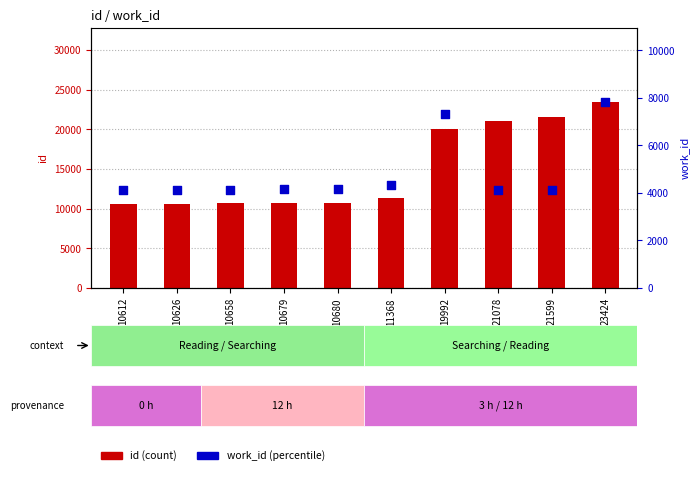

Which series has the largest total across all categories?

id